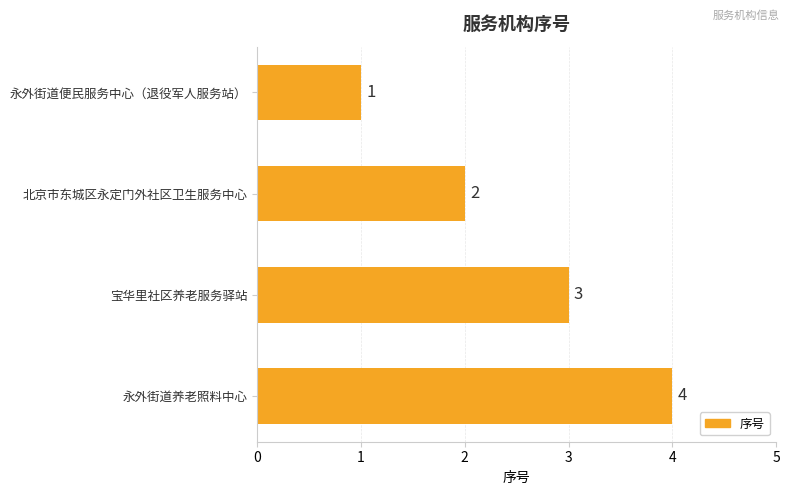

What is the label of the 4th bar from the top?

永外街道养老照料中心